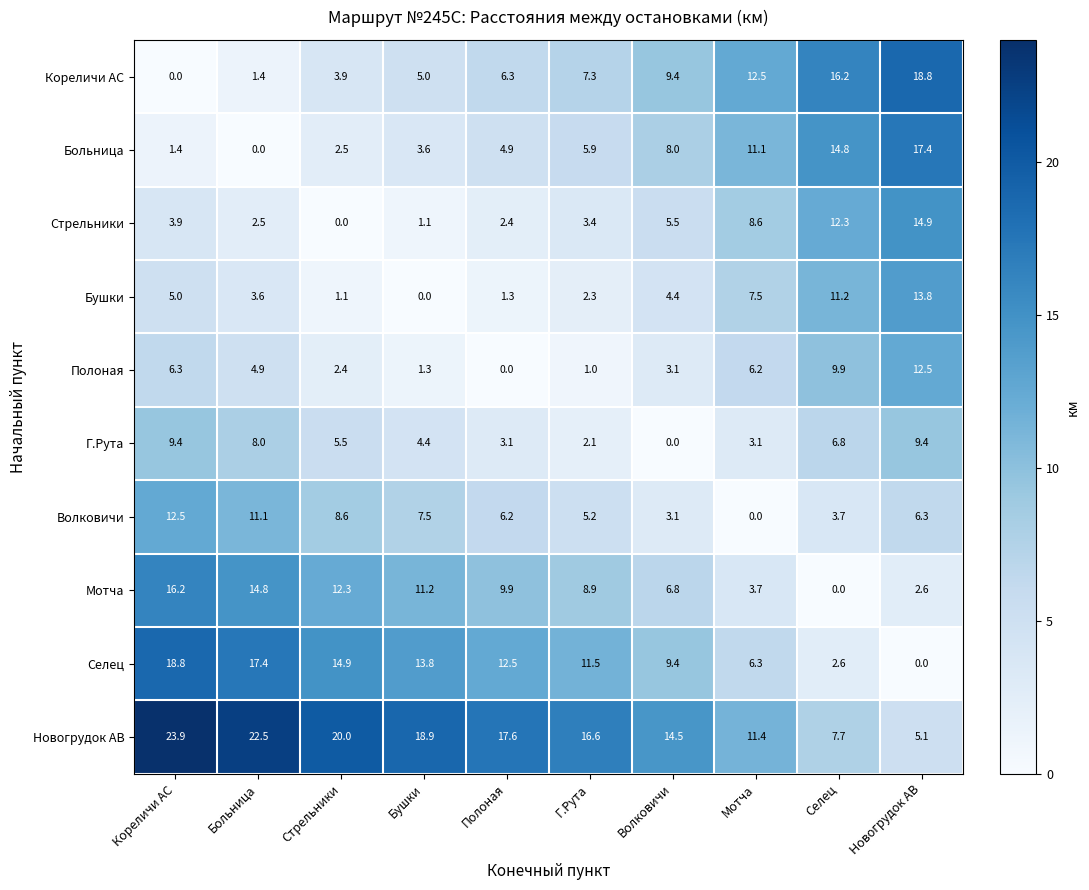

How many categories are shown in the chart?

10